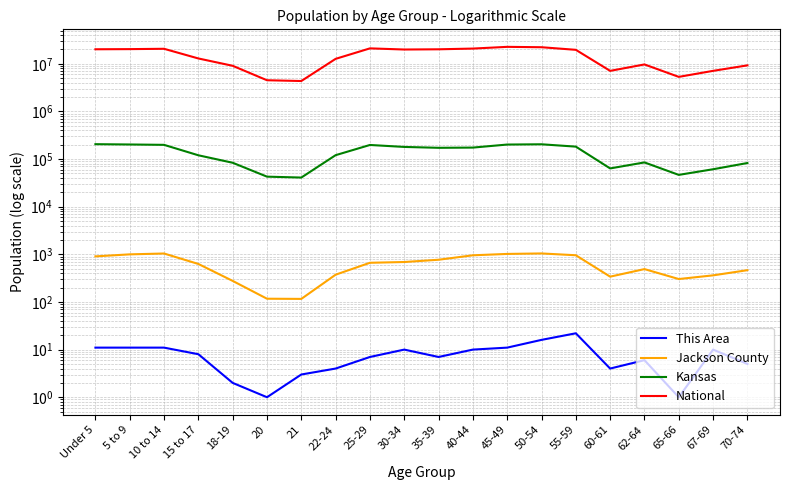

What are all the series names shown in the legend?

This Area, Jackson County, Kansas, National